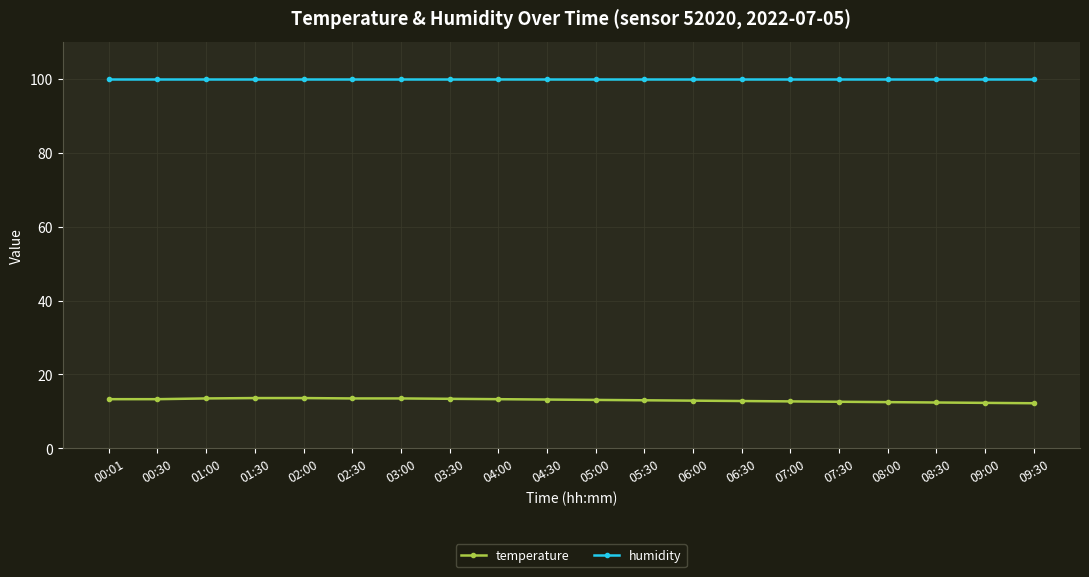

What is the lowest value of the temperature series?

12.2